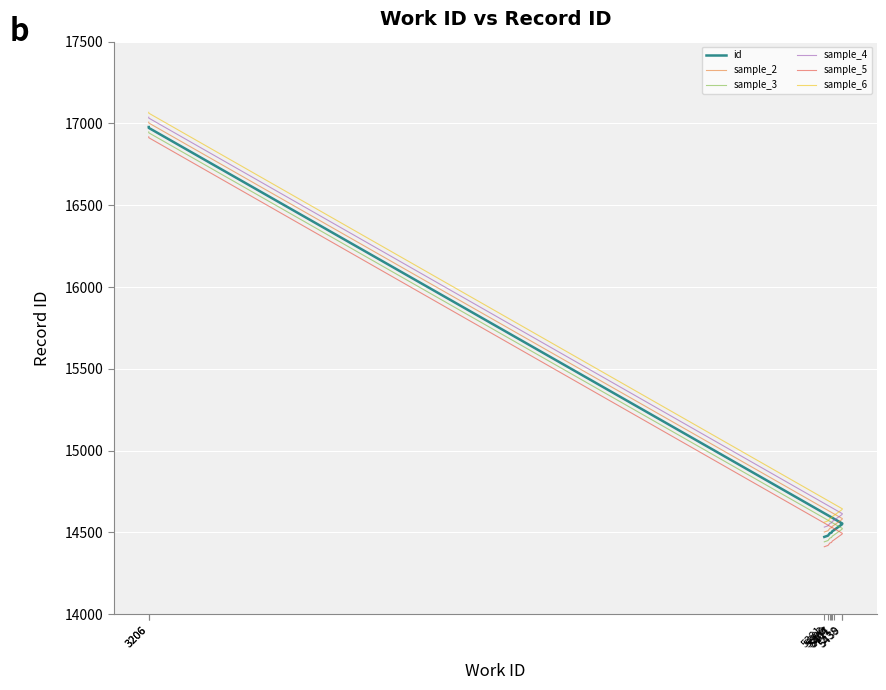

The value of sample_4 at 5439 is 6700. True or false?

False